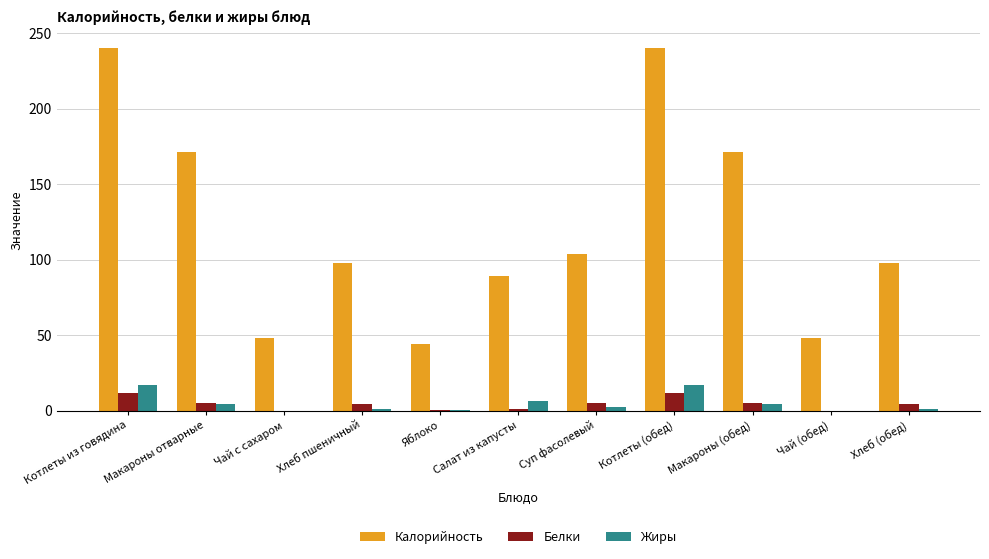

Is it true that Калорийность equals 89.0 at Салат из капусты?

True